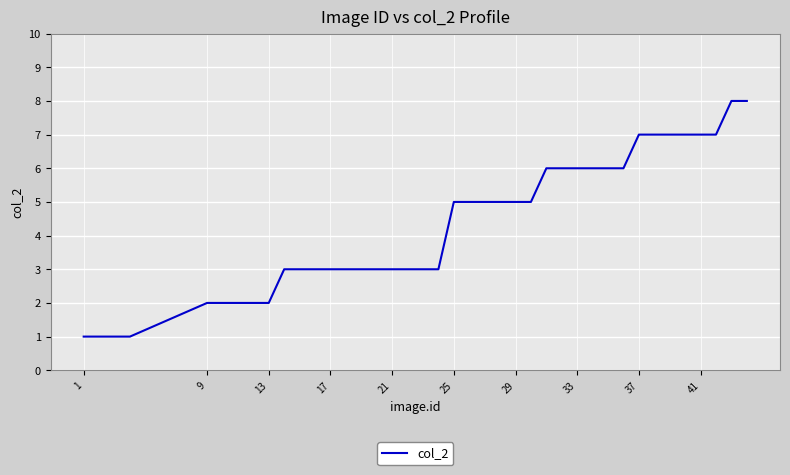

Reading right to left, transcribe all the data shown in this chart.

8	8	7	7	7	7	7	7	6	6	6	6	6	6	5	5	5	5	5	5	3	3	3	3	3	3	3	3	3	3	3	2	2	2	2	2	1	1	1	1